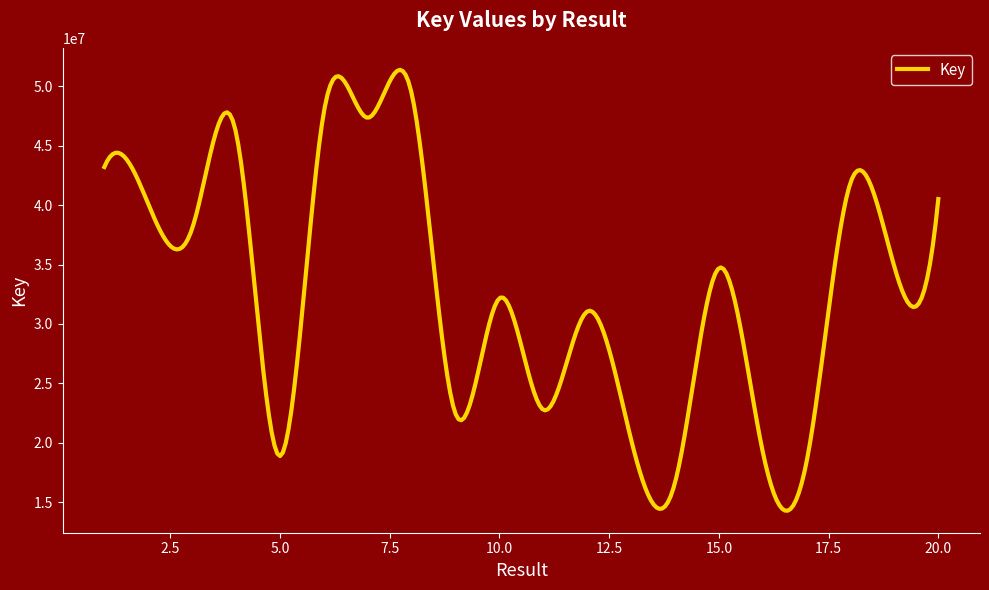

Count the number of categories in the chart.

300